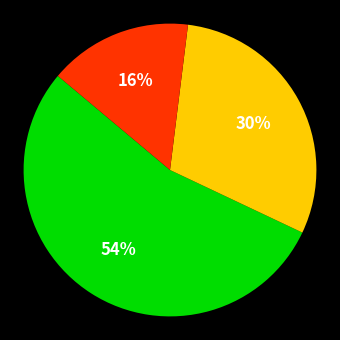

Is there a majority slice in this chart?

Yes